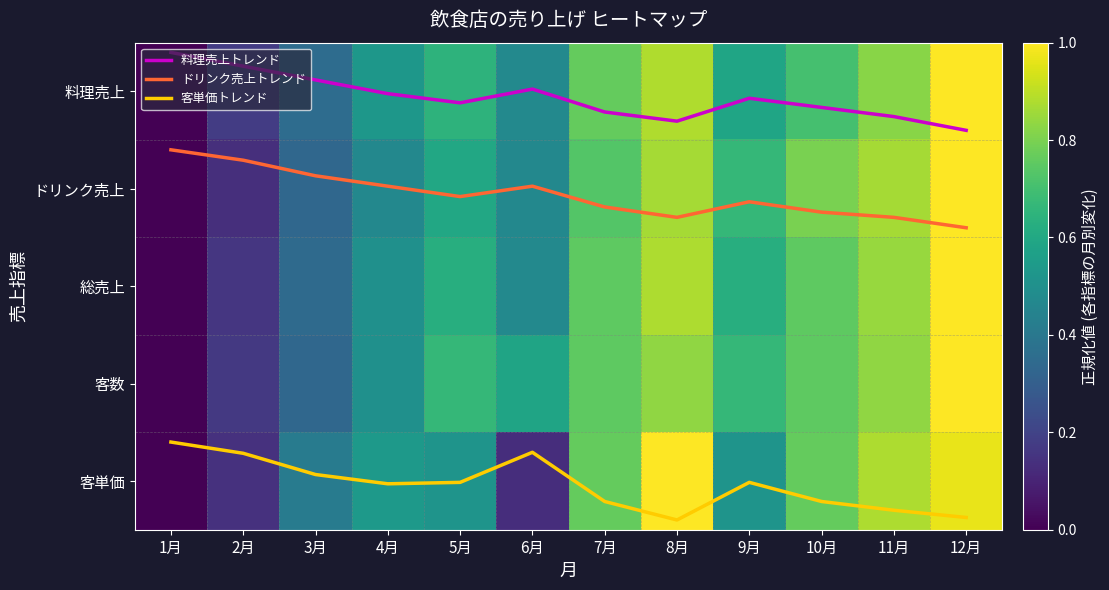

What is the lowest value of the ドリンク売上トレンド series?

0.6